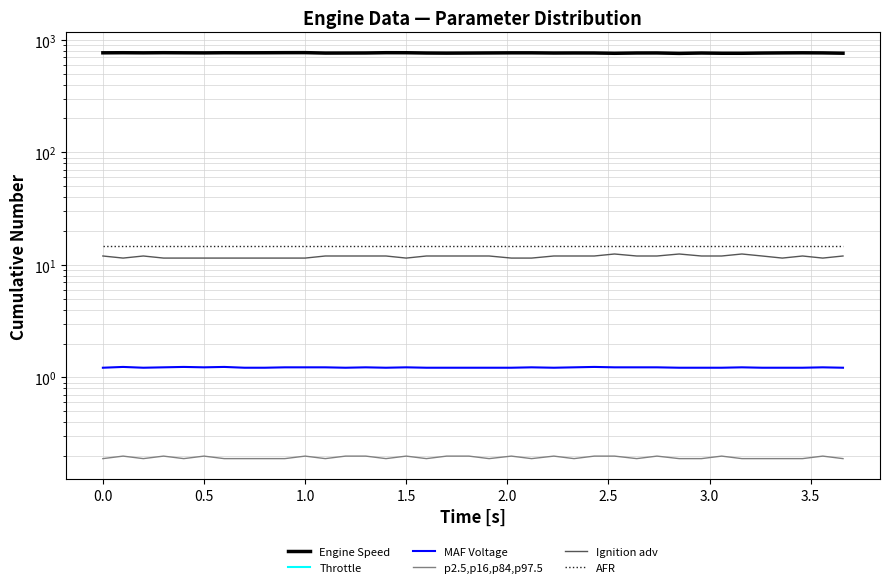

What value does the Engine Speed series have at 1.5?

768.0